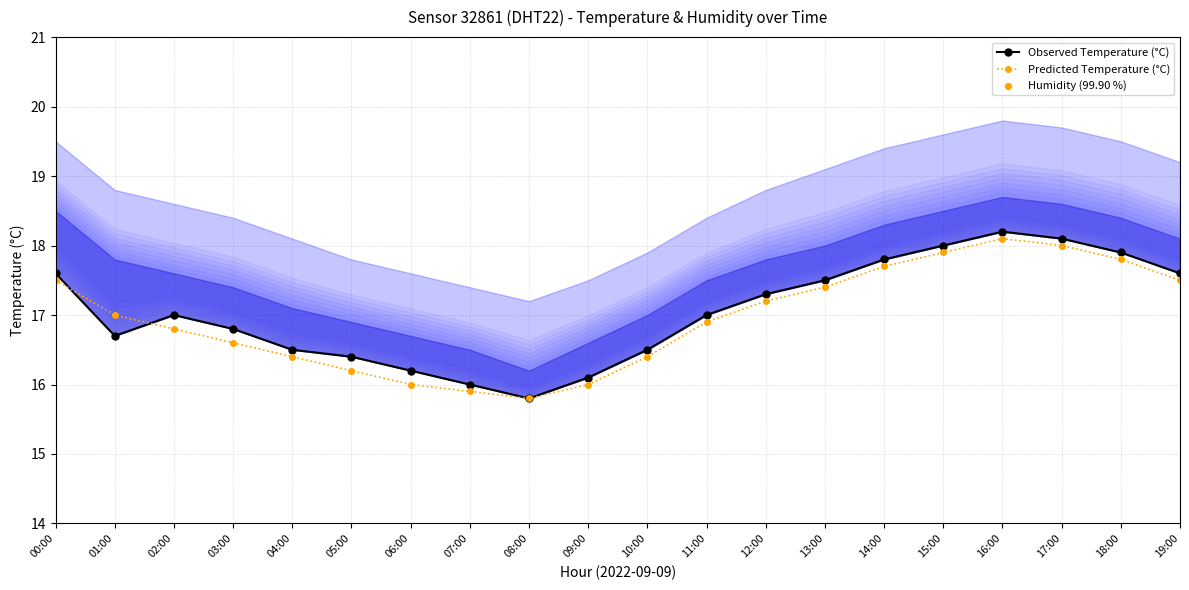

What are all the series names shown in the legend?

Observed Temperature (°C), Predicted Temperature (°C), Humidity (99.90 %)